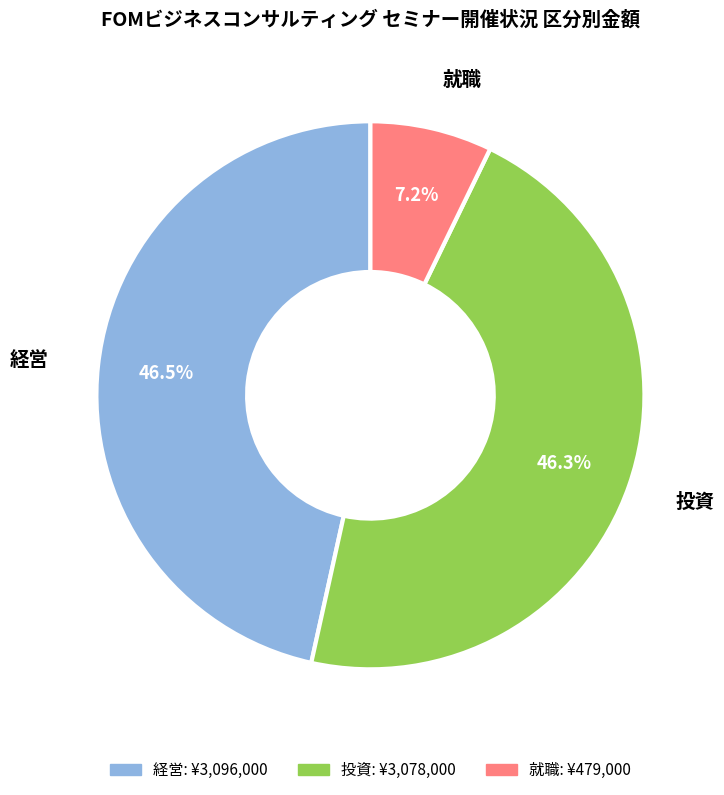

Count the number of slices in the pie.

3